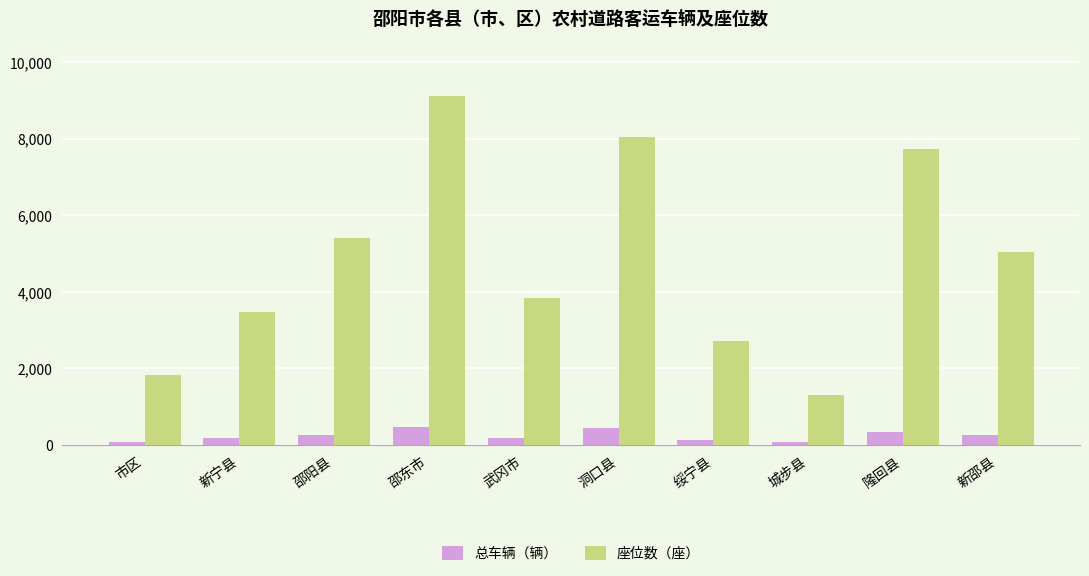

Between 城步县 and 隆回县, which series saw the biggest shift?

座位数（座）